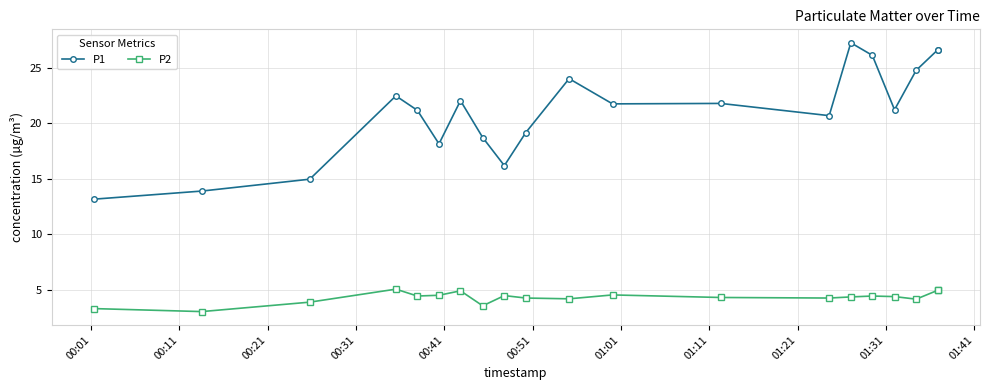

What is the value of the P2 point at the 10th from the left?

4.2